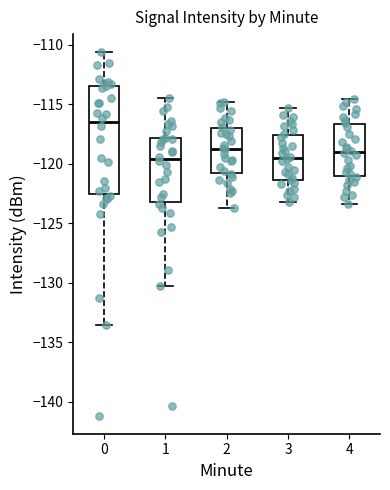

Which box is the tallest, from its lower edge to its upper edge?

0